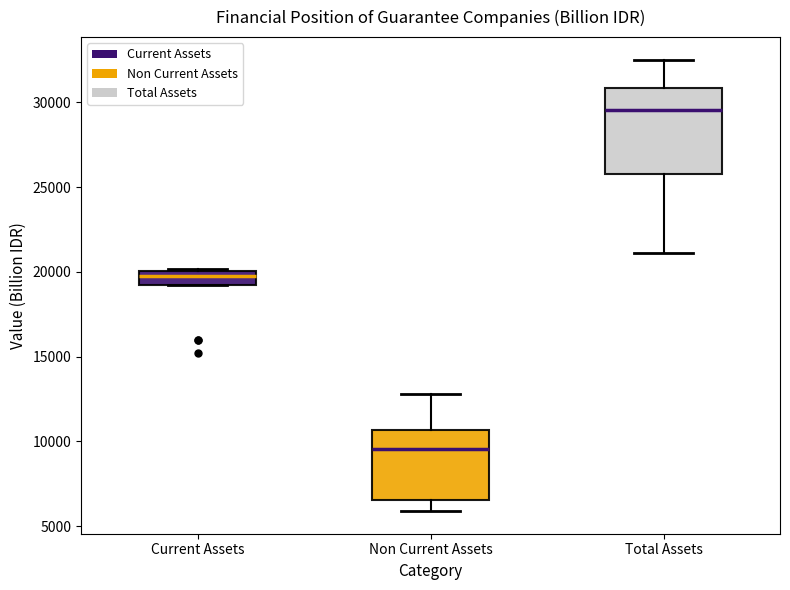

Which box's median line is the lowest?

Non Current Assets